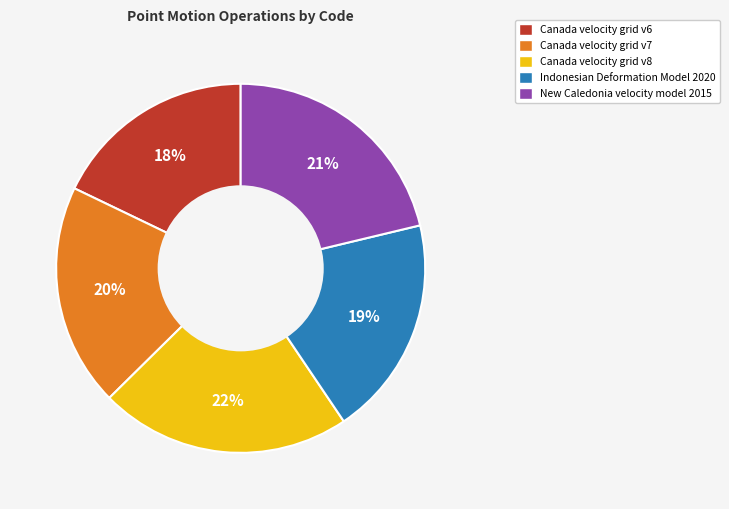

Count the number of slices in the pie.

5